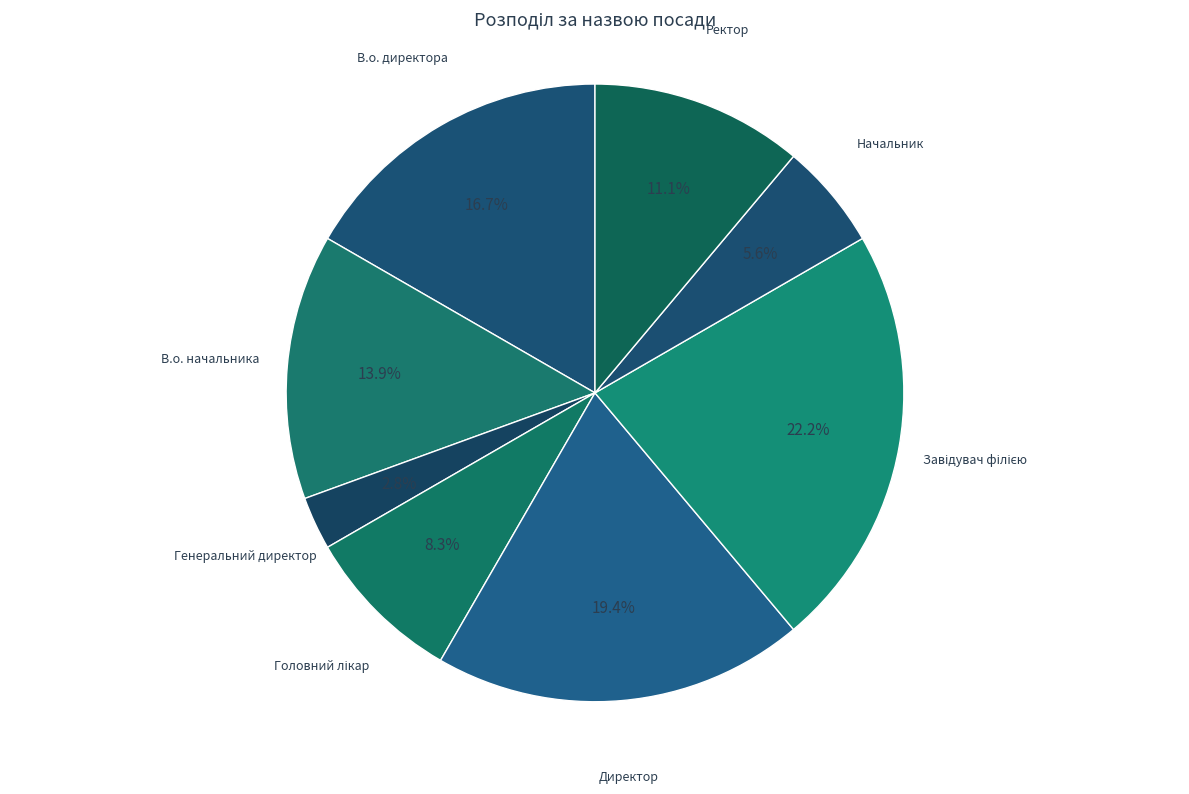

Count the number of slices in the pie.

8